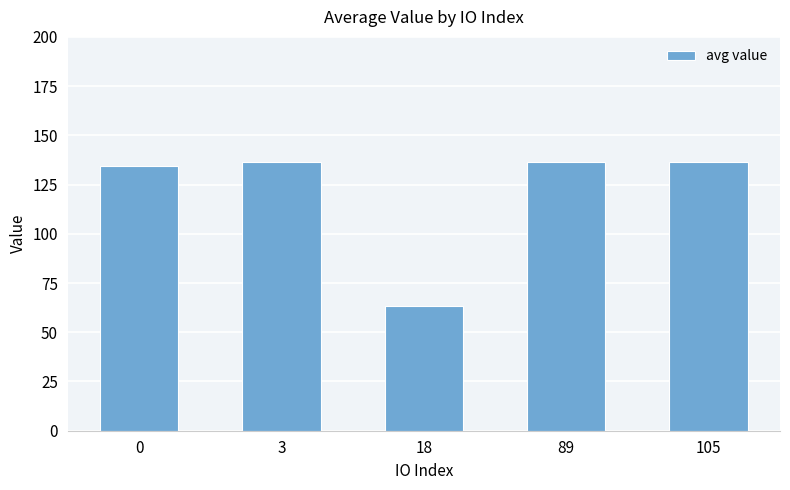

The value at 3 is 89.5. True or false?

False